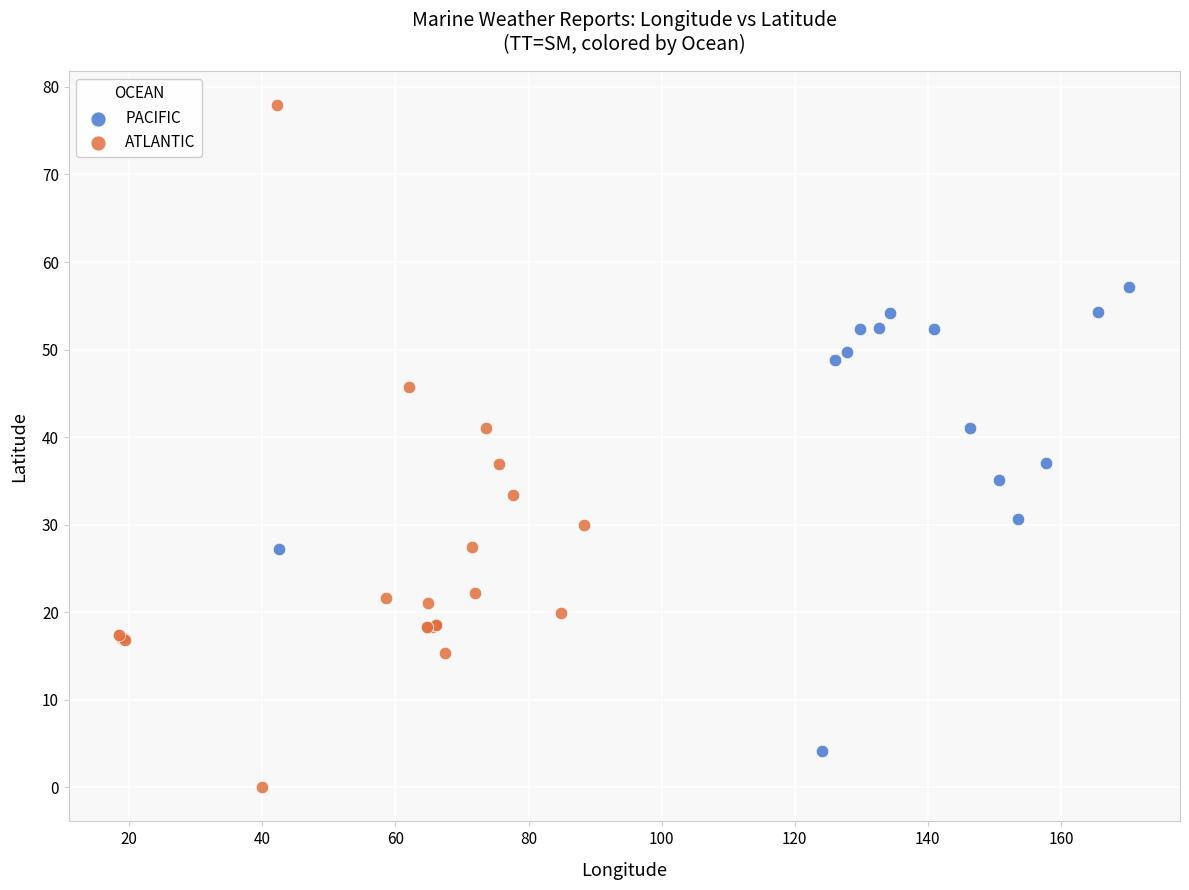

Which series contains the lowest Y value?

ATLANTIC